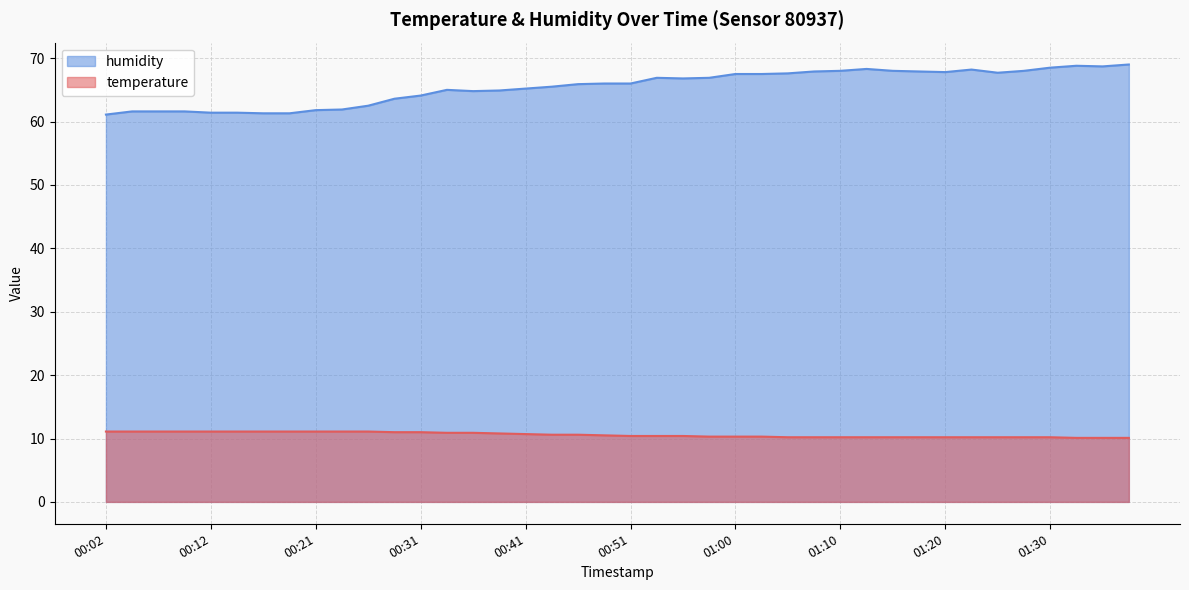

True or false: humidity and temperature cross at least once.

False